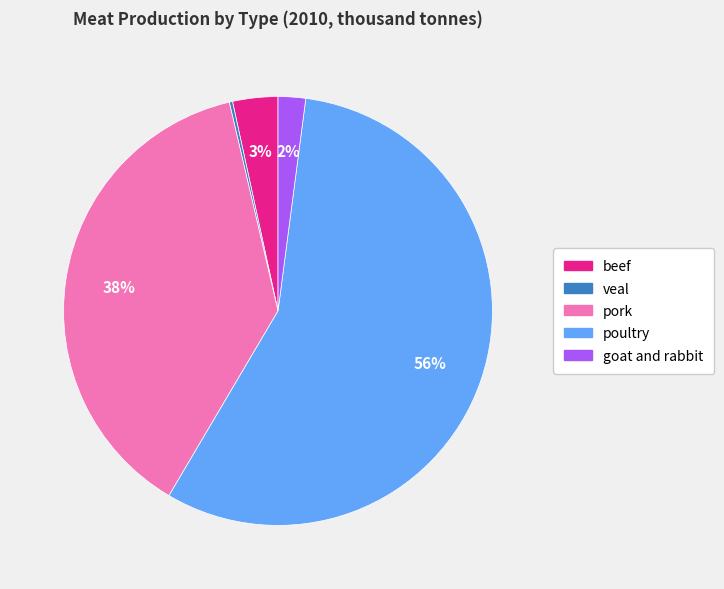

True or false: poultry accounts for 56% of the total.

True